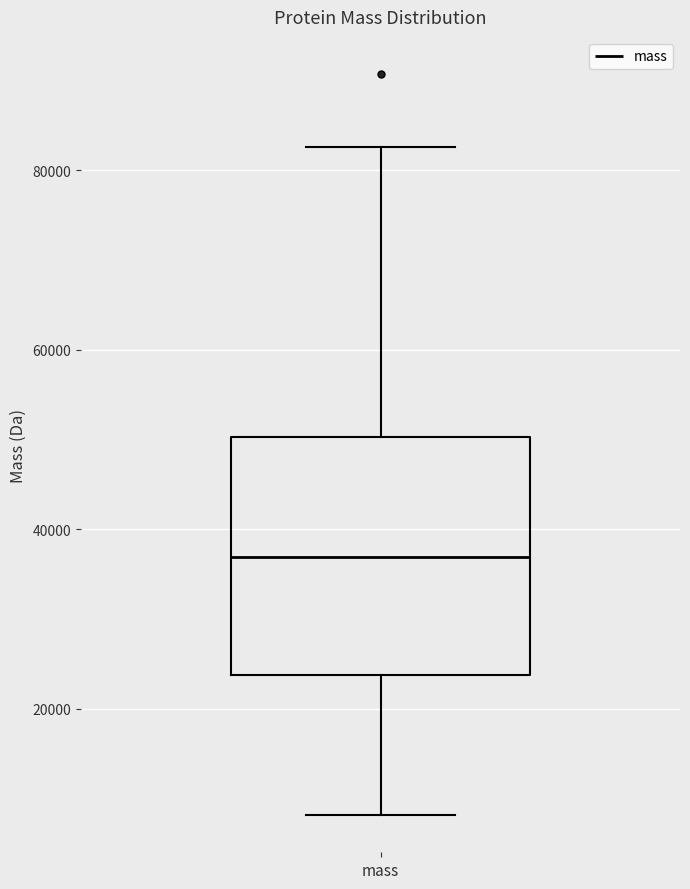

Where does the lower whisker of the box for mass end on the y-axis? The values are not printed on the chart, so give them approximately, as read against the axis.

8000